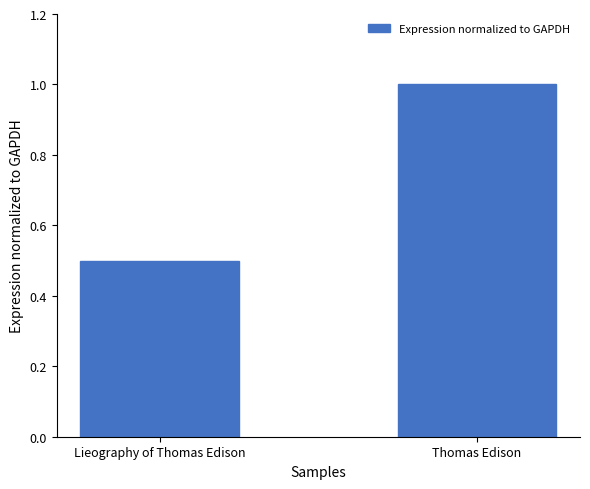

At which category does the chart reach its minimum across all series?

Lieography of Thomas Edison